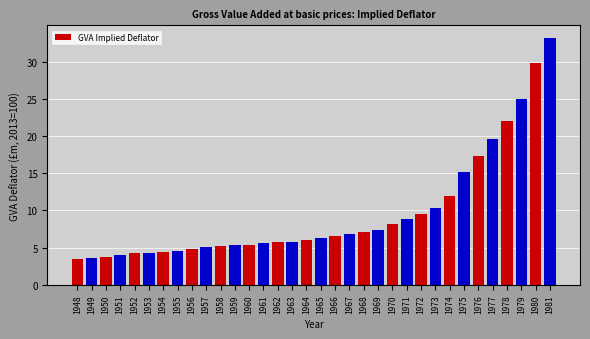

Where is the data nearest to the value 18?

1976